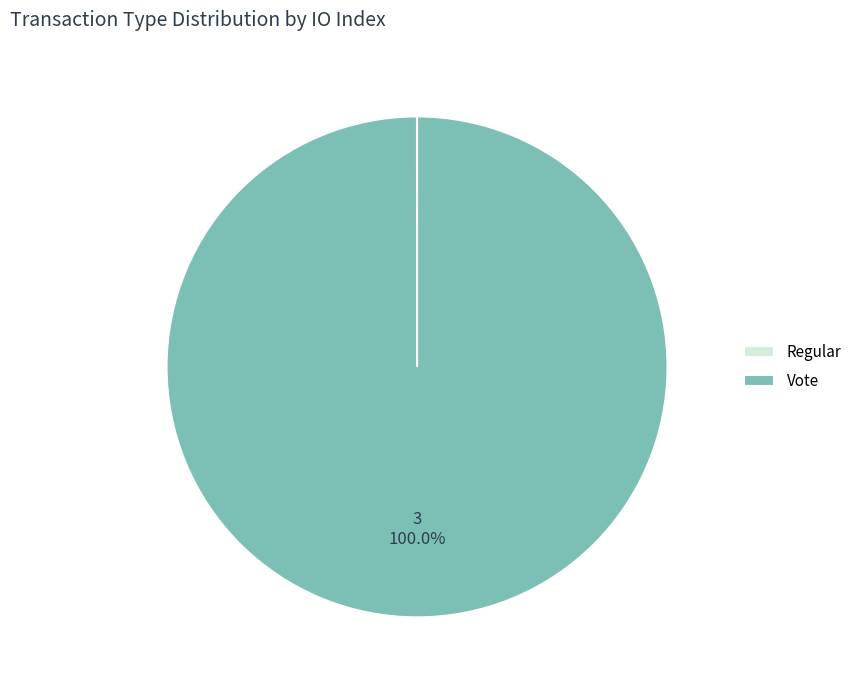

Which category accounts for the majority?

Vote